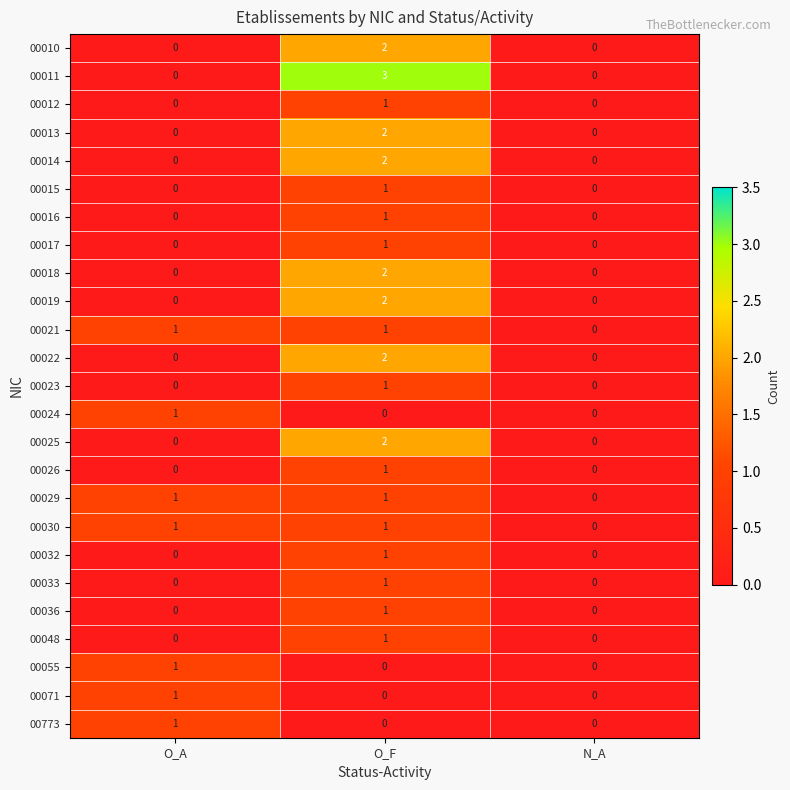

Which series has the widest spread of values?

00011